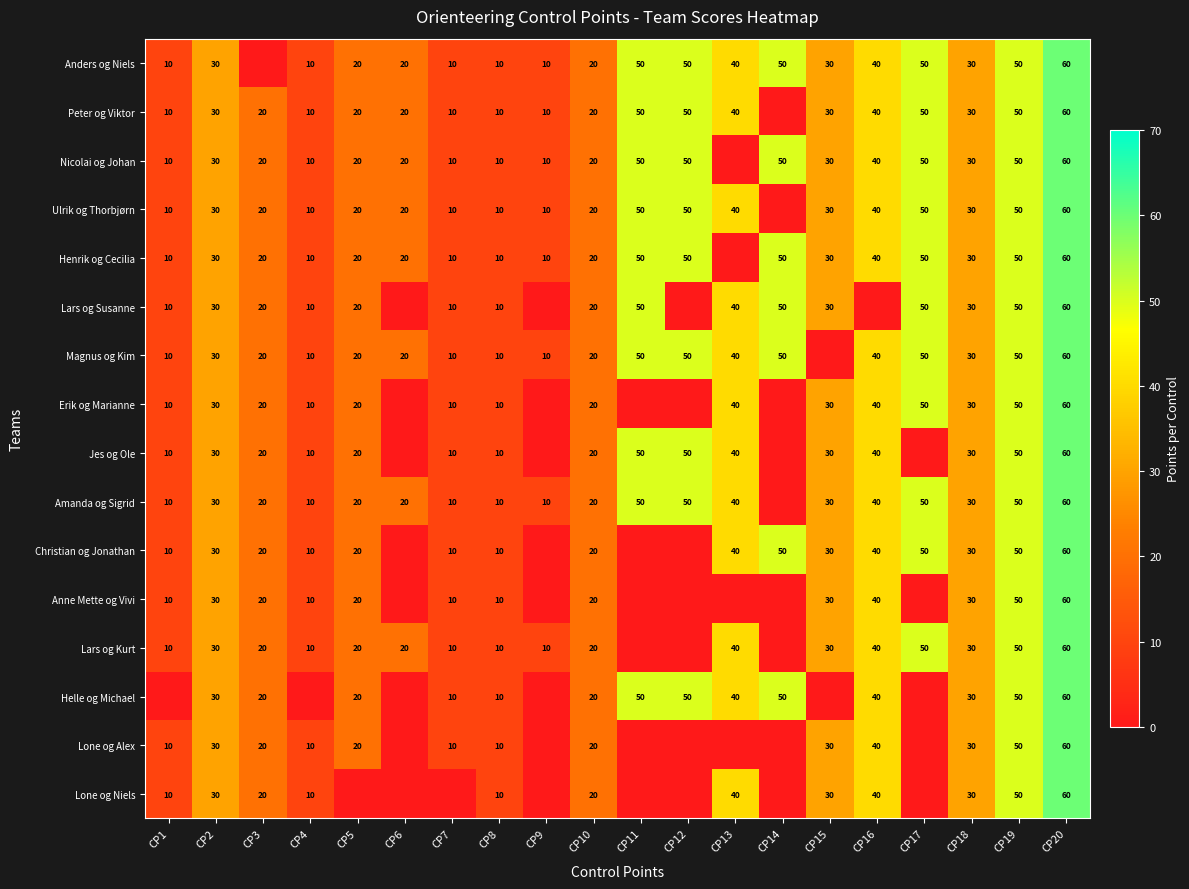

What is the difference between the Ulrik og Thorbjørn values at CP9 and CP12?

40